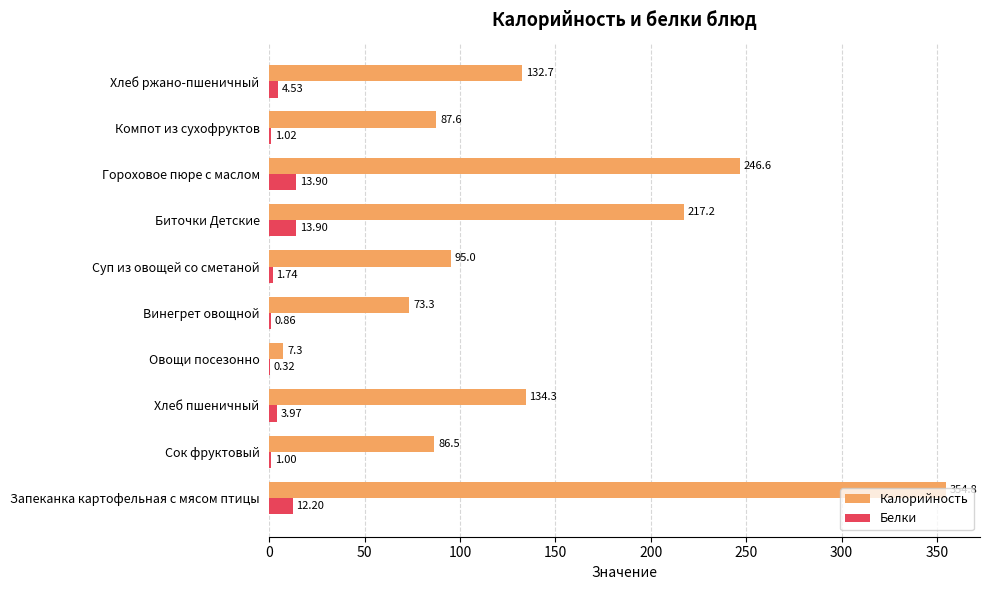

At which label does Калорийность reach its peak?

Запеканка картофельная с мясом птицы